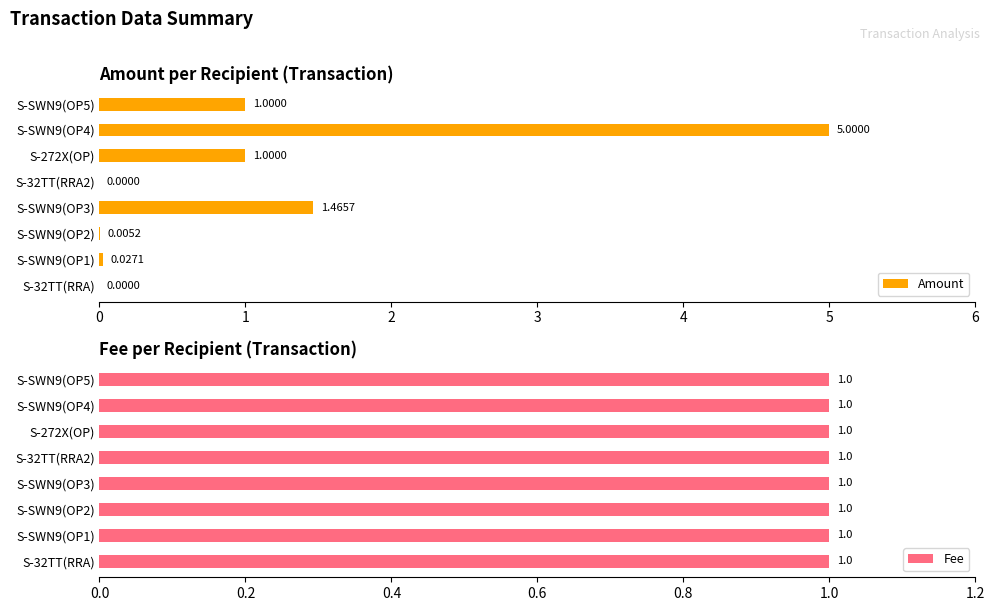

What is the sum of all Amount values?

8.5